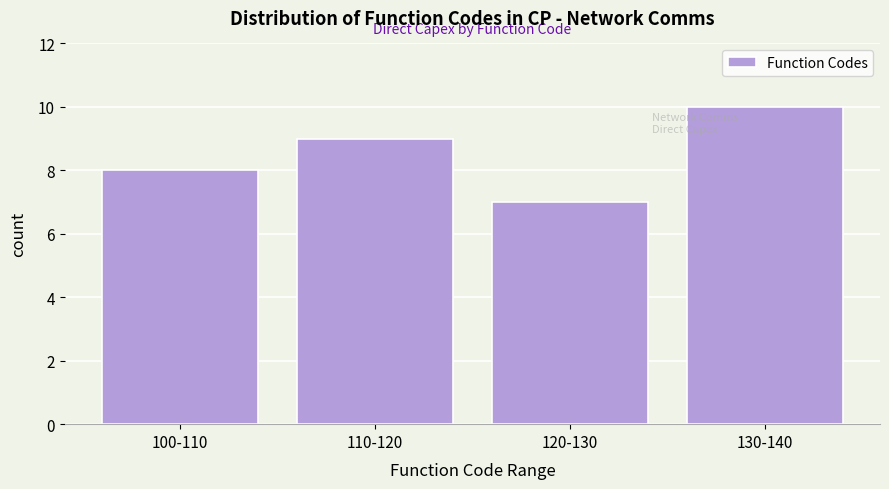

Reading left to right, transcribe all the data shown in this chart.

8	9	7	10